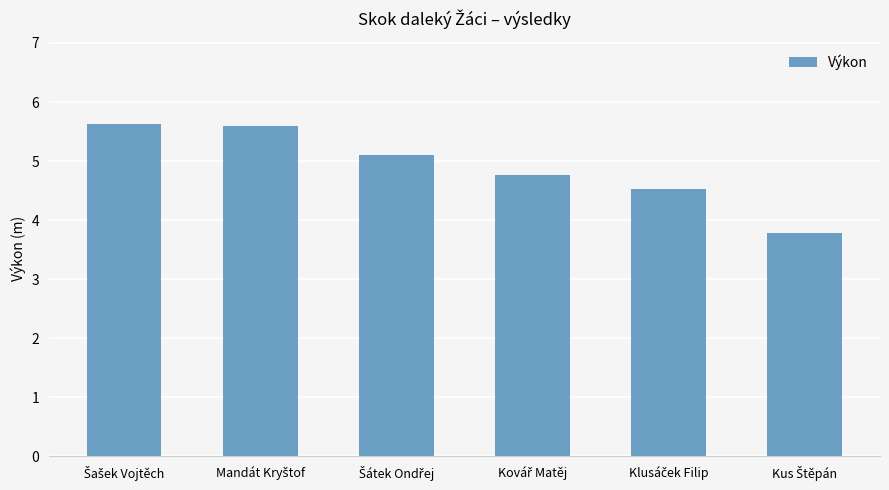

What is the difference between the second highest and minimum values?

1.8